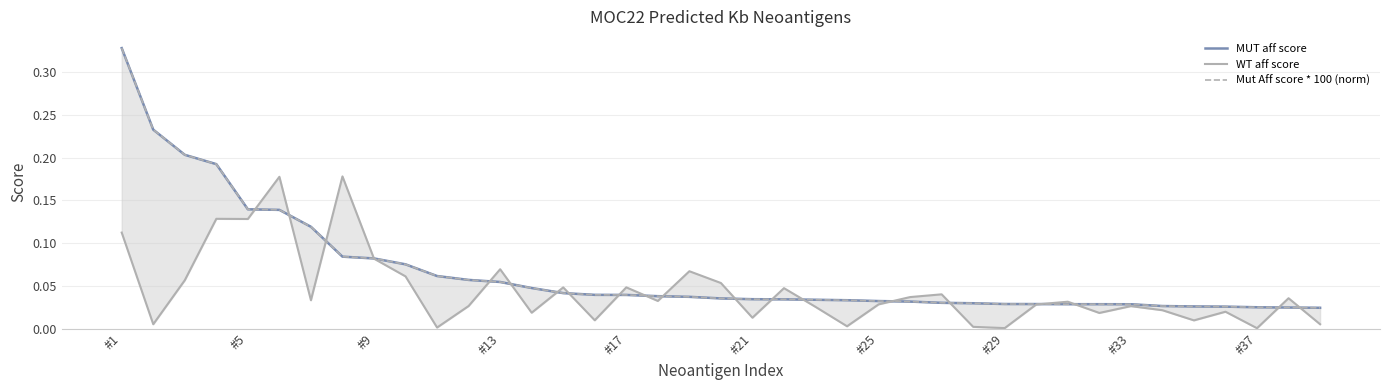

In WT aff score, how many points are lower than both neighbors (excluding endpoints)?

13